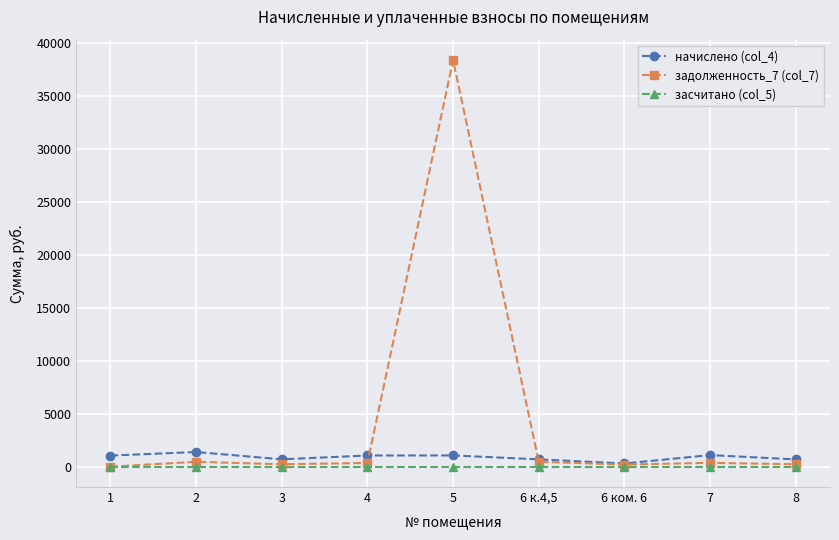

What is the maximum value shown in the chart?

38372.5